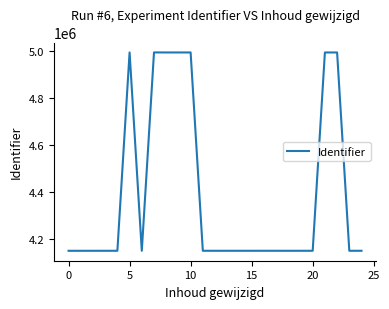

What is the average value?

4385955